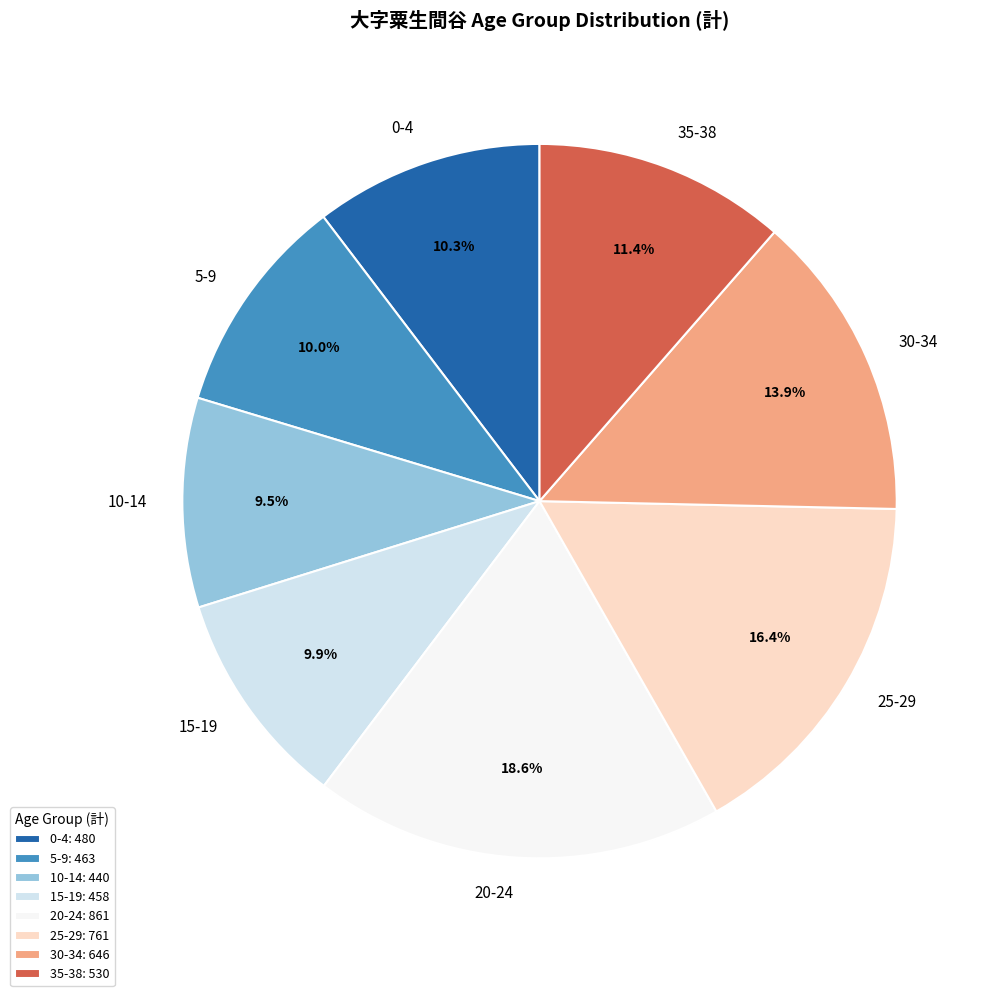

What portion of the pie excludes 10-14?

90.5%